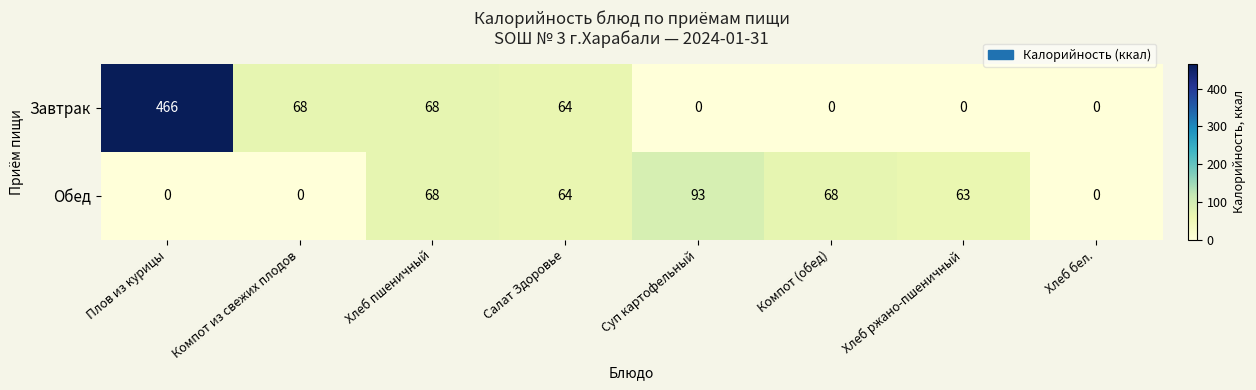

What is the total value across all series at Хлеб ржано-пшеничный?

63